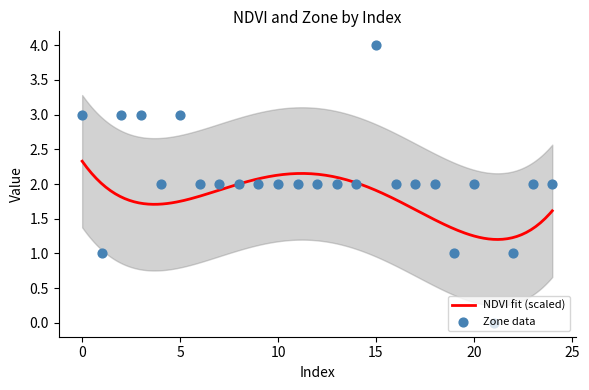

Approximately how many times larger is the value at 15 compared to 5?

1.3